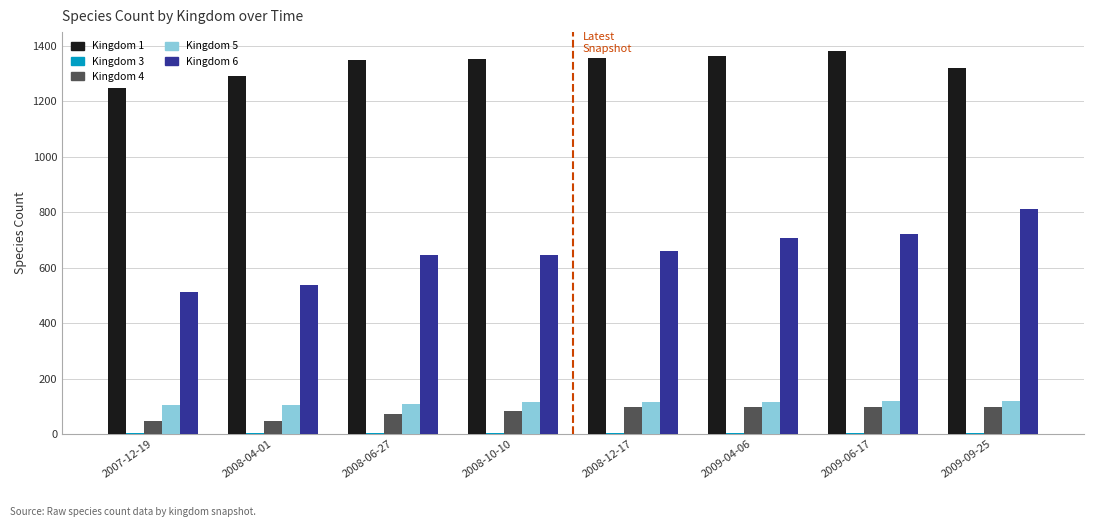

The value of Kingdom 6 at 2008-04-01 is 250. True or false?

False